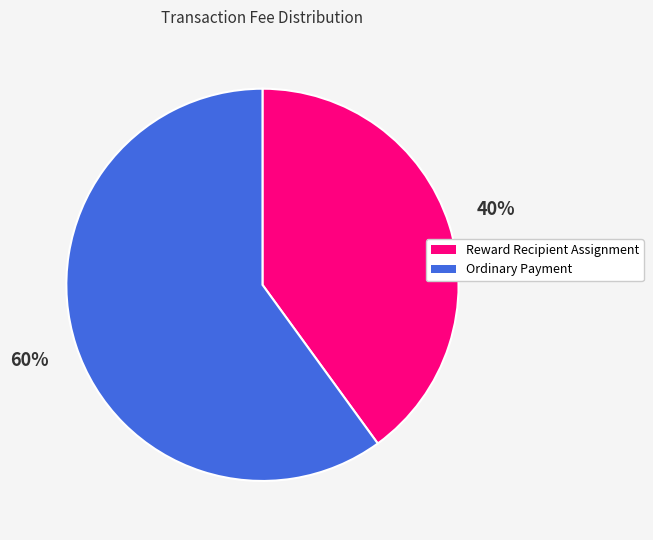

To the nearest percent, what is the difference between the Reward Recipient Assignment and Ordinary Payment slice percentages?

20%